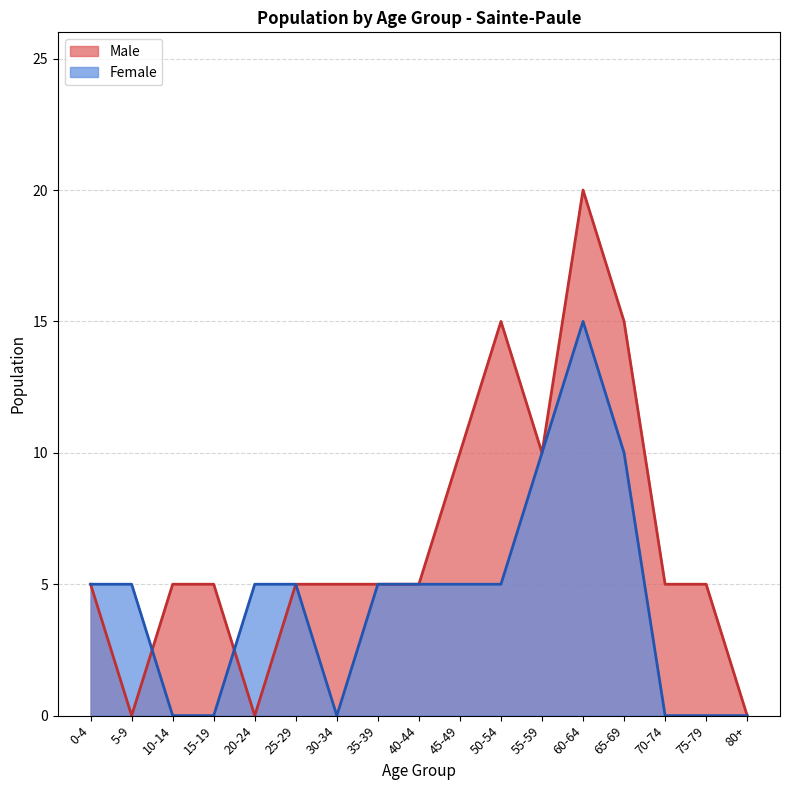

Which series has the largest total across all categories?

Male